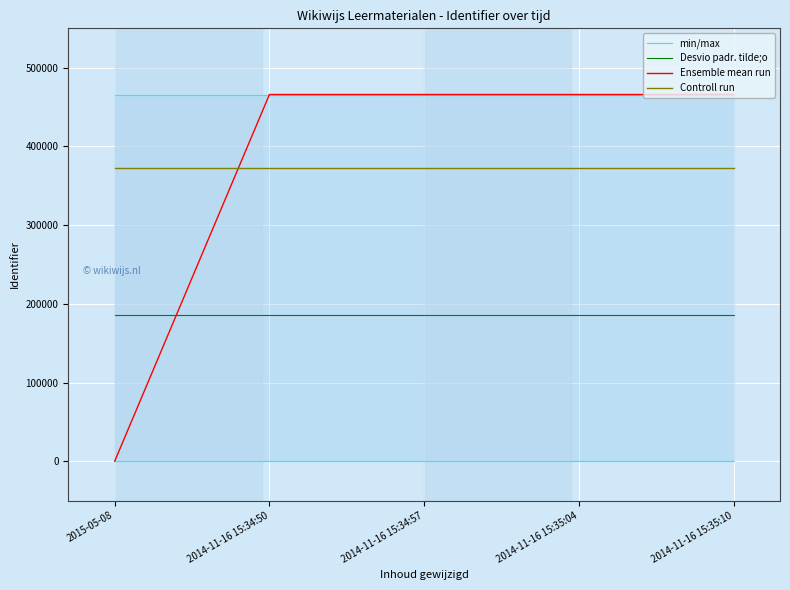

The value of Ensemble mean run at 2015-05-08 is 203091.3. True or false?

False